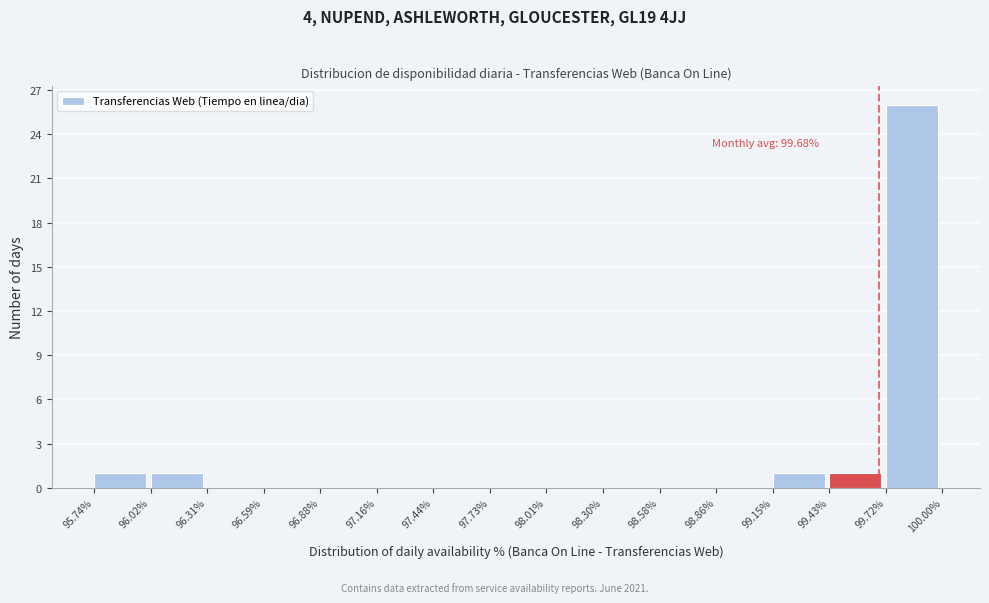

Which range on the x-axis has the tallest bar?

99.72% to 100.00%